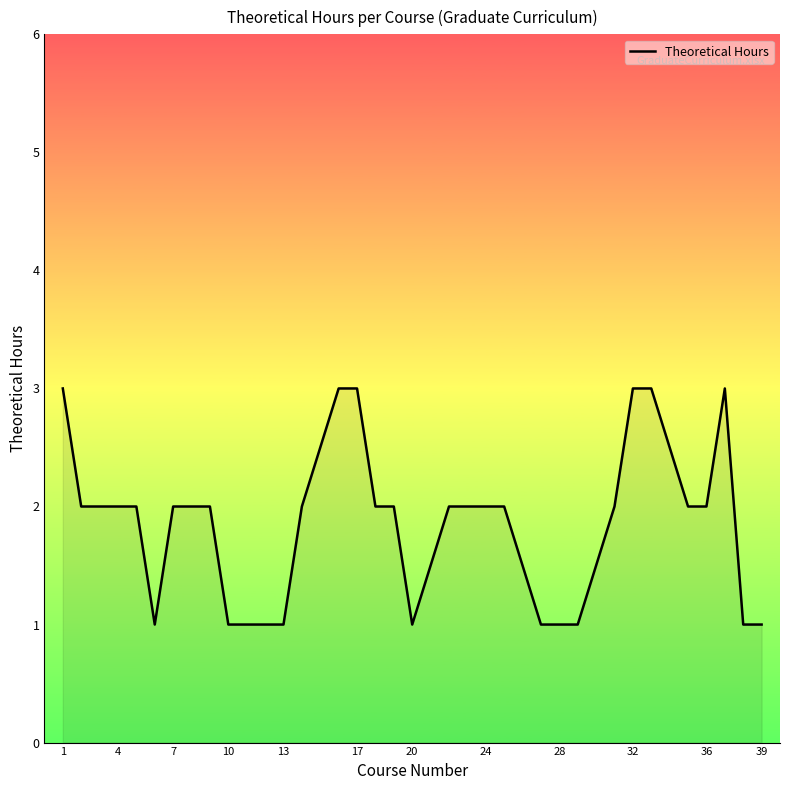

Does the chart have visible grid lines?

No